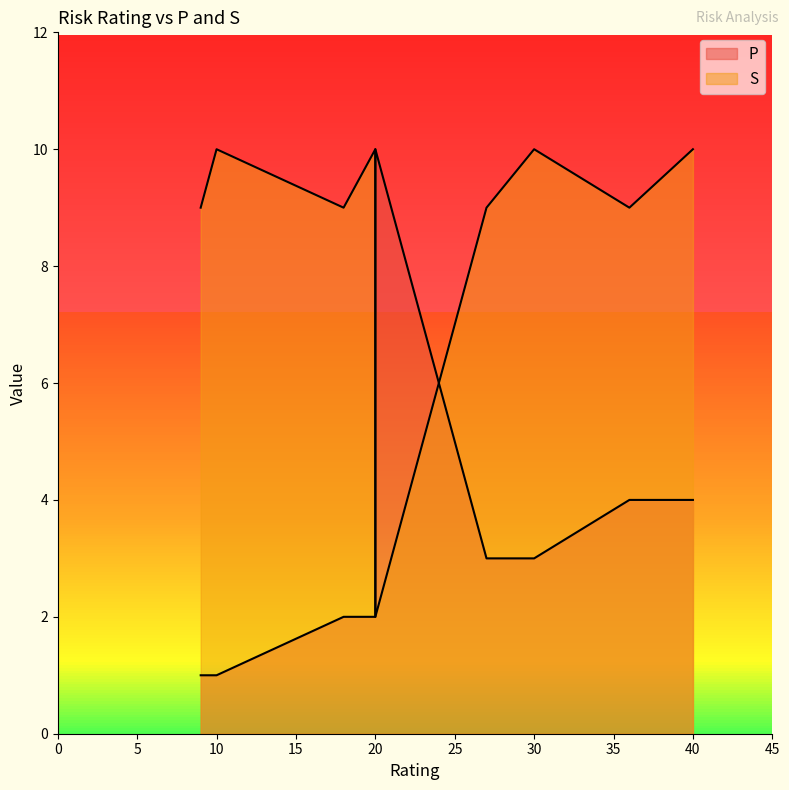

Rank the series at 20 from highest to lowest value.

S, P